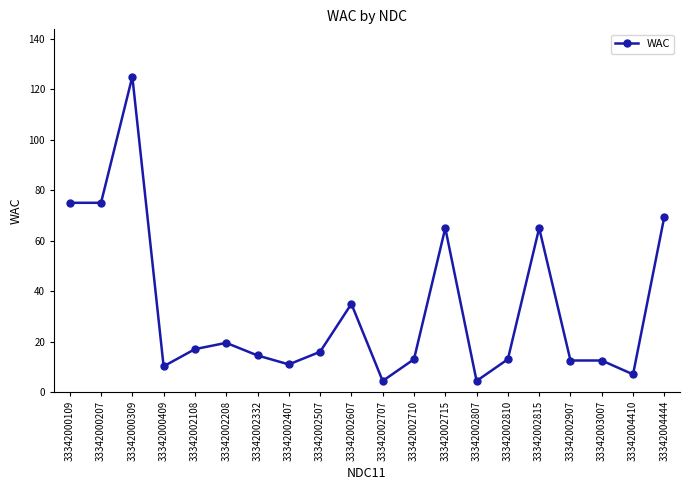

What is the sum of the values at 33342000409 and 33342002332?

24.7